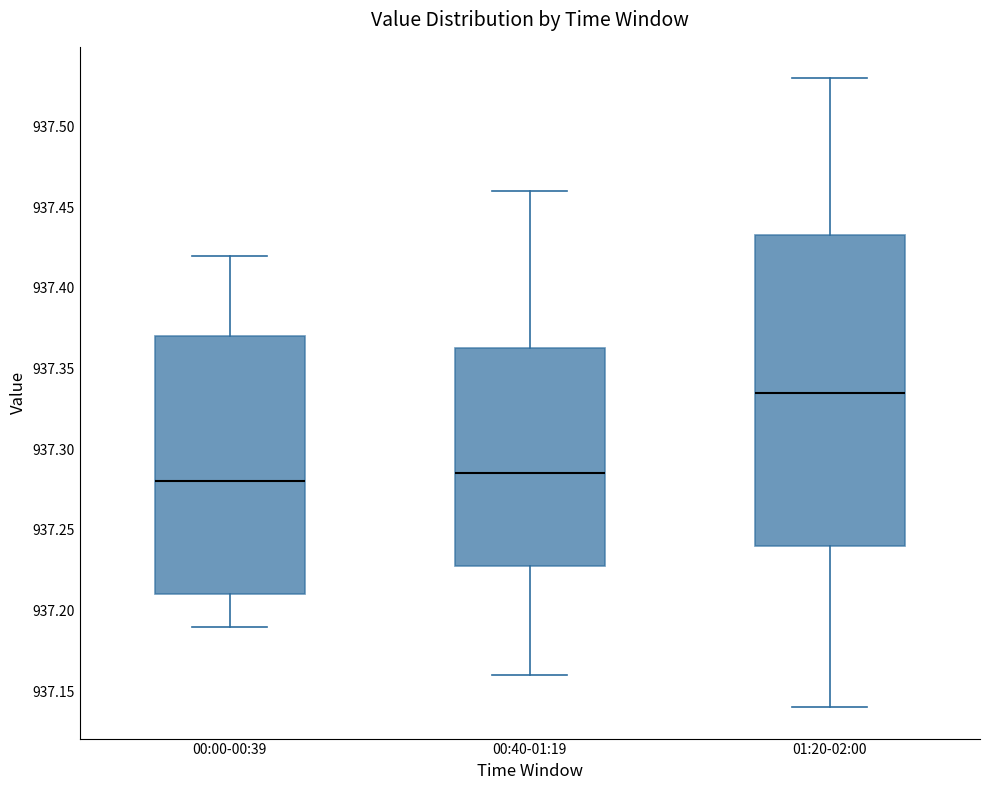

Reading left to right, transcribe this box plot: for each box, give where its median line is, the range the box spans, and where its two whiskers end, as read against the y-axis. The values are not printed on the chart, so give them approximately, as read against the axis.

00:00-00:39: median 937.280, box 937.210 to 937.370, whiskers 937.190 to 937.420
00:40-01:19: median 937.285, box 937.230 to 937.365, whiskers 937.160 to 937.460
01:20-02:00: median 937.335, box 937.240 to 937.435, whiskers 937.140 to 937.530